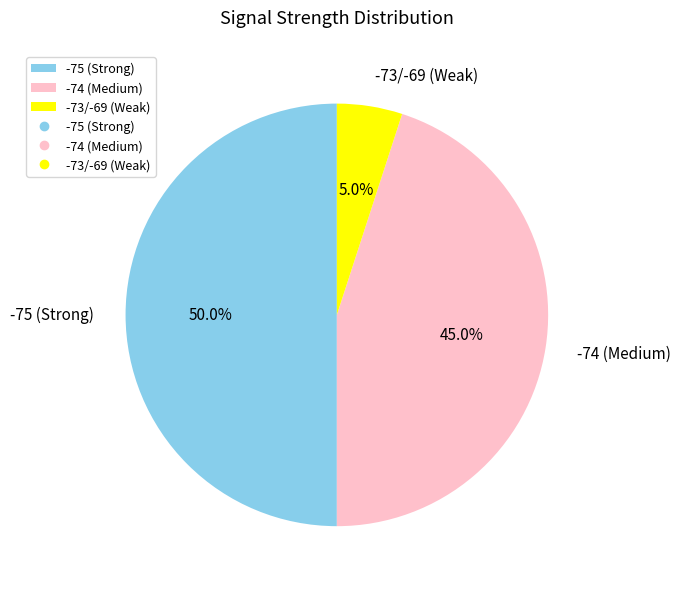

Does -73/-69 (Weak) account for over 50% of the chart?

No